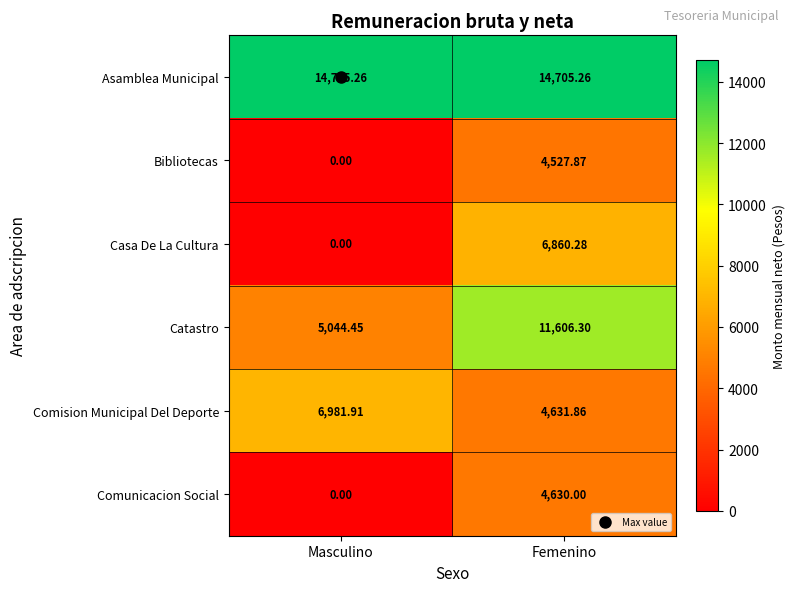

Where is Comision Municipal Del Deporte nearest to the value 5806?

Femenino